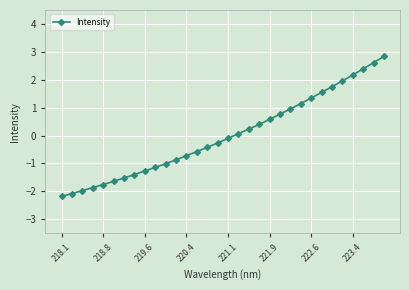

What is the smallest value displayed?

-2.2